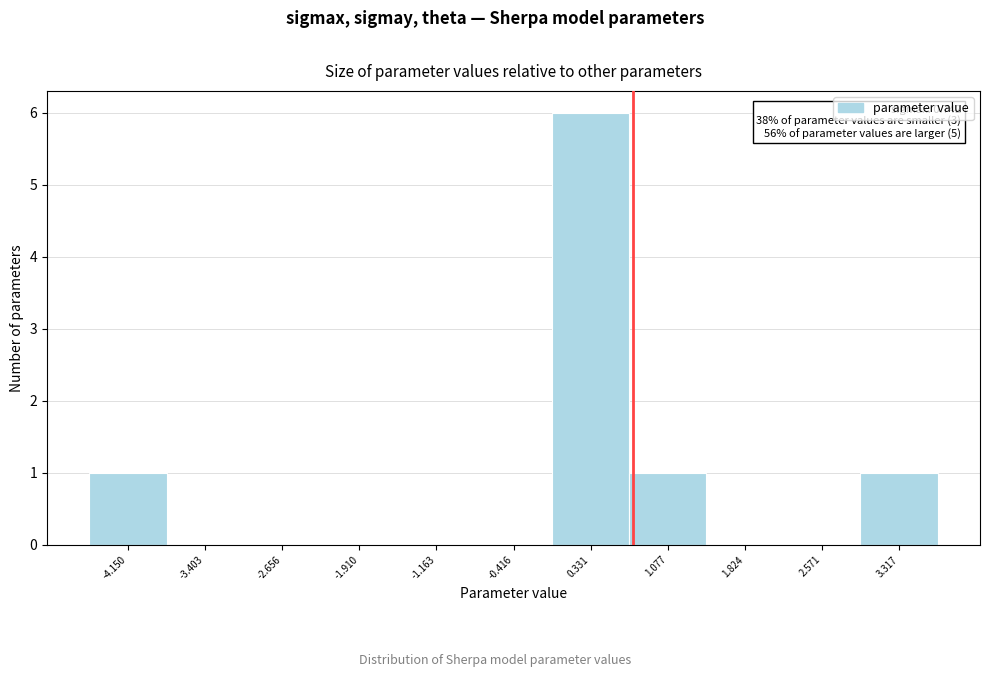

Over which range of the x-axis is the bar tallest?

0.0 to 0.7